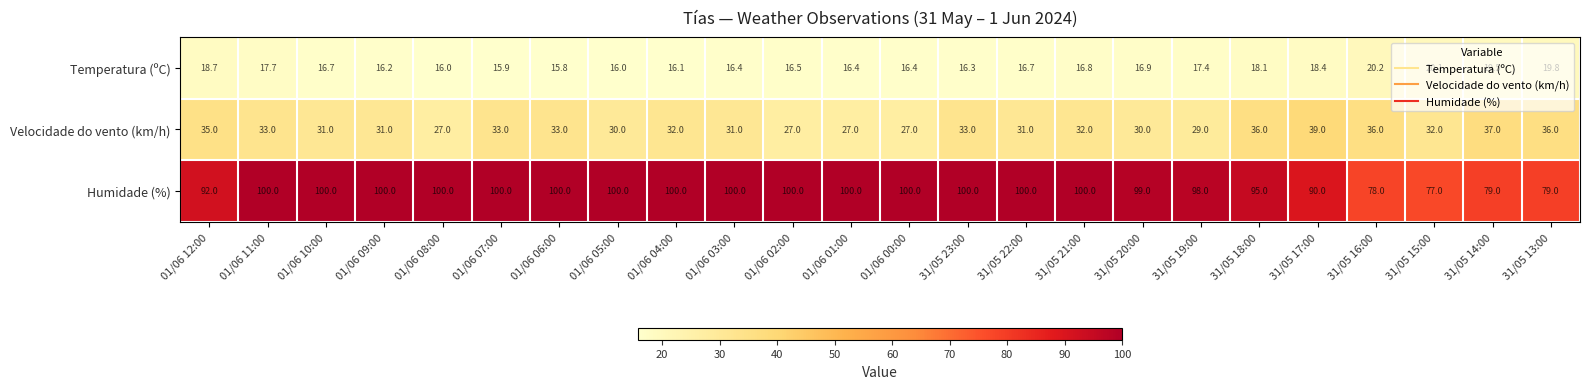

What is the average value of the Temperatura (ºC) series?

17.3